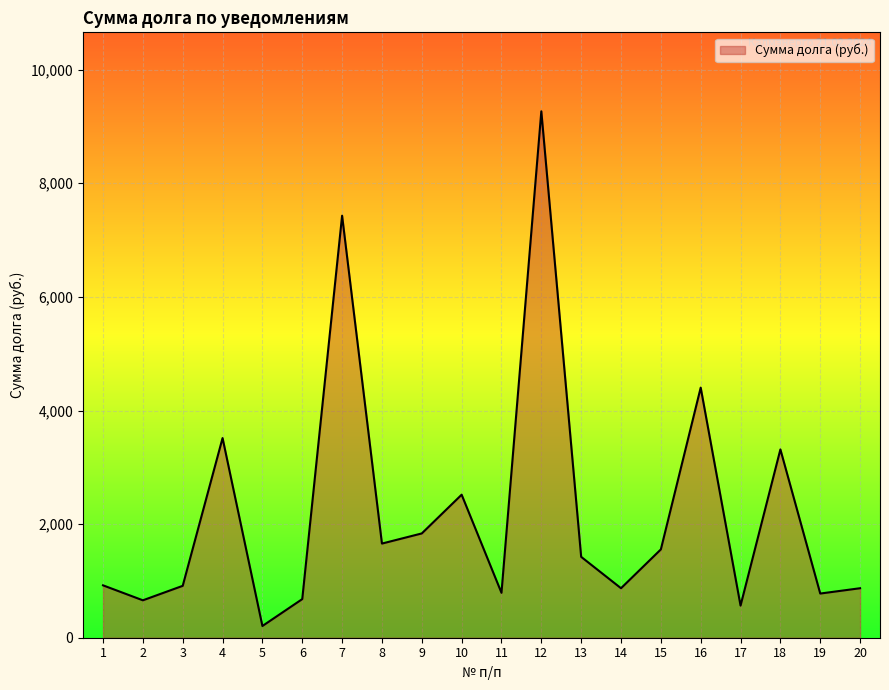

What is the difference between the maximum and minimum values?

9060.7